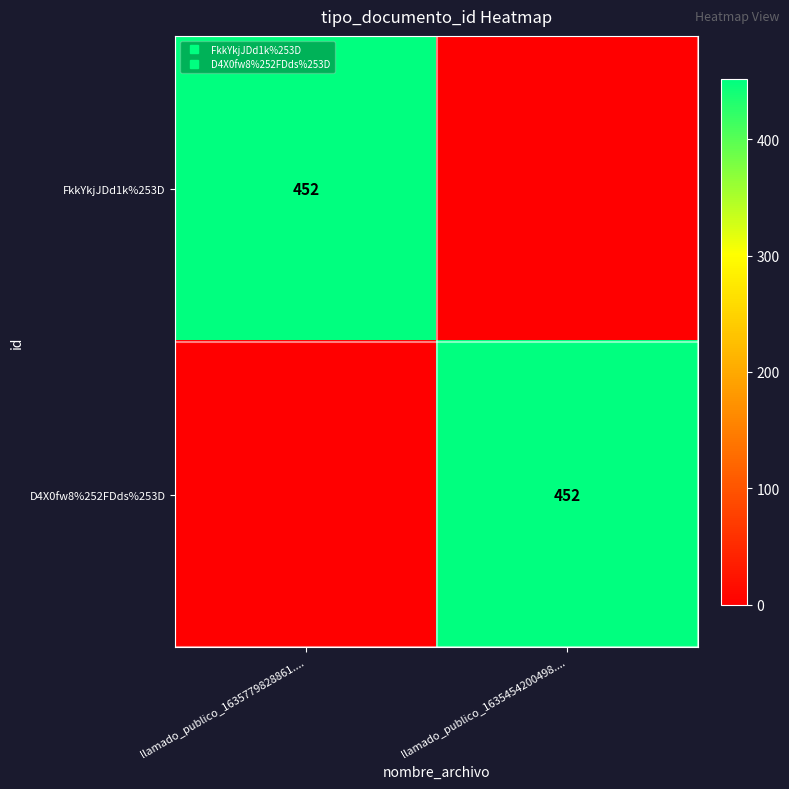

Which has a higher value, llamado_publico_1635454200498.... or llamado_publico_1635779828861....?

llamado_publico_1635779828861....